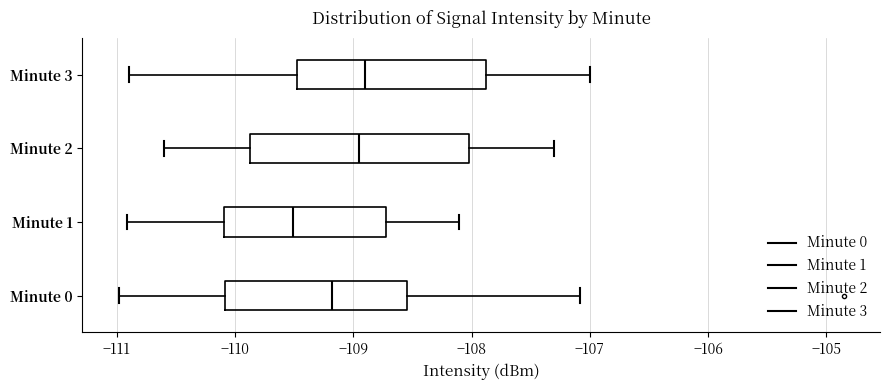

Comparing the boxes themselves (not the whiskers), which one is the widest?

Minute 2